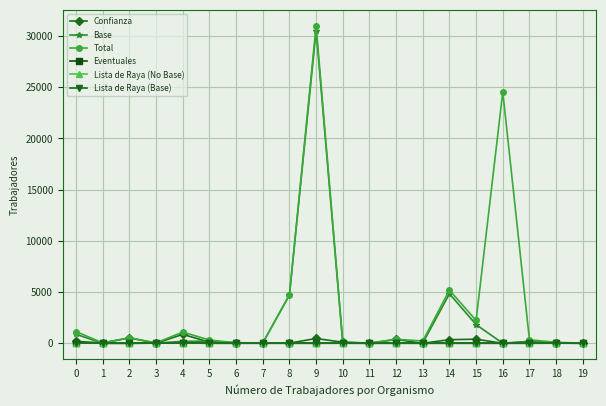

Does the chart have visible grid lines?

Yes